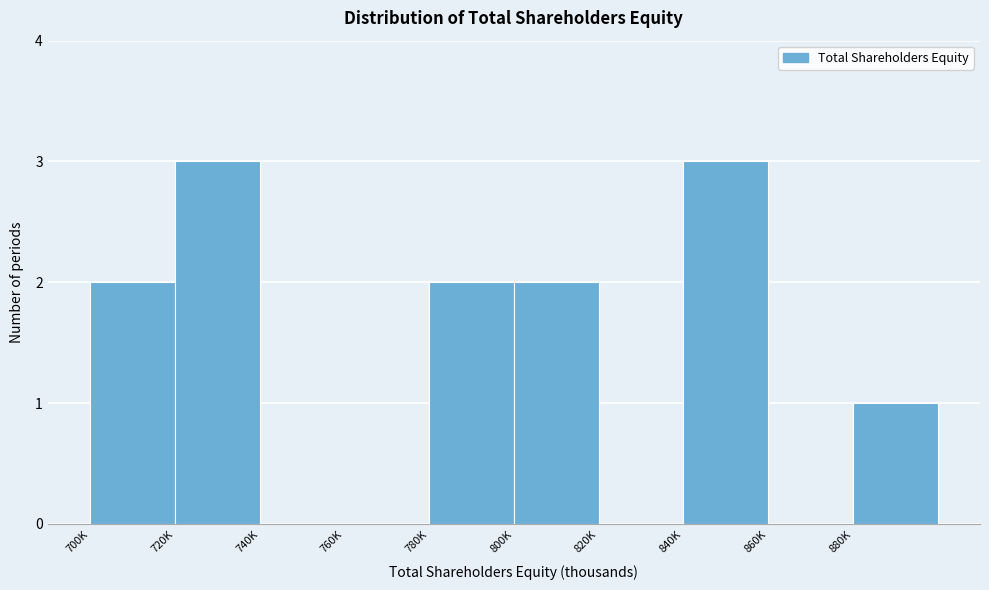

Reading right to left, transcribe all the data shown in this chart.

880K=1	860K=0	840K=3	820K=0	800K=2	780K=2	760K=0	740K=0	720K=3	700K=2